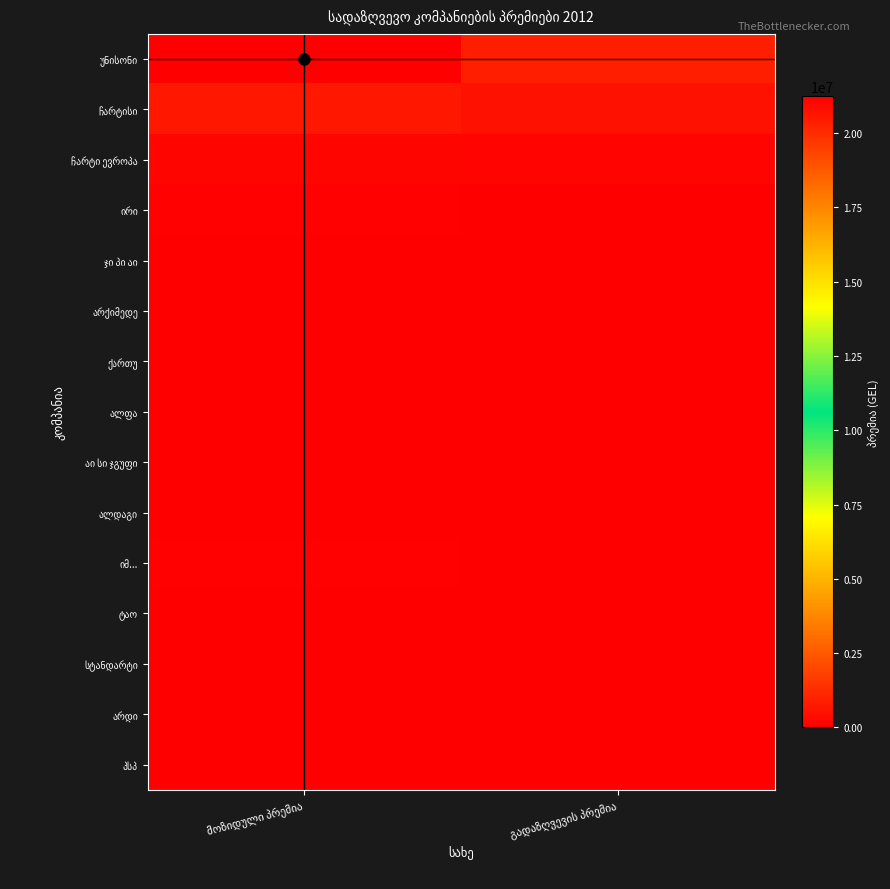

Is the value of ტაო at გადაზღვევის პრემია greater than the value of ჯი პი აი at გადაზღვევის პრემია?

No